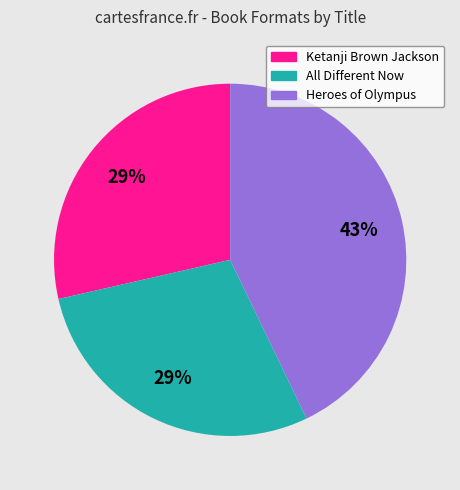

Count the number of slices in the pie.

3